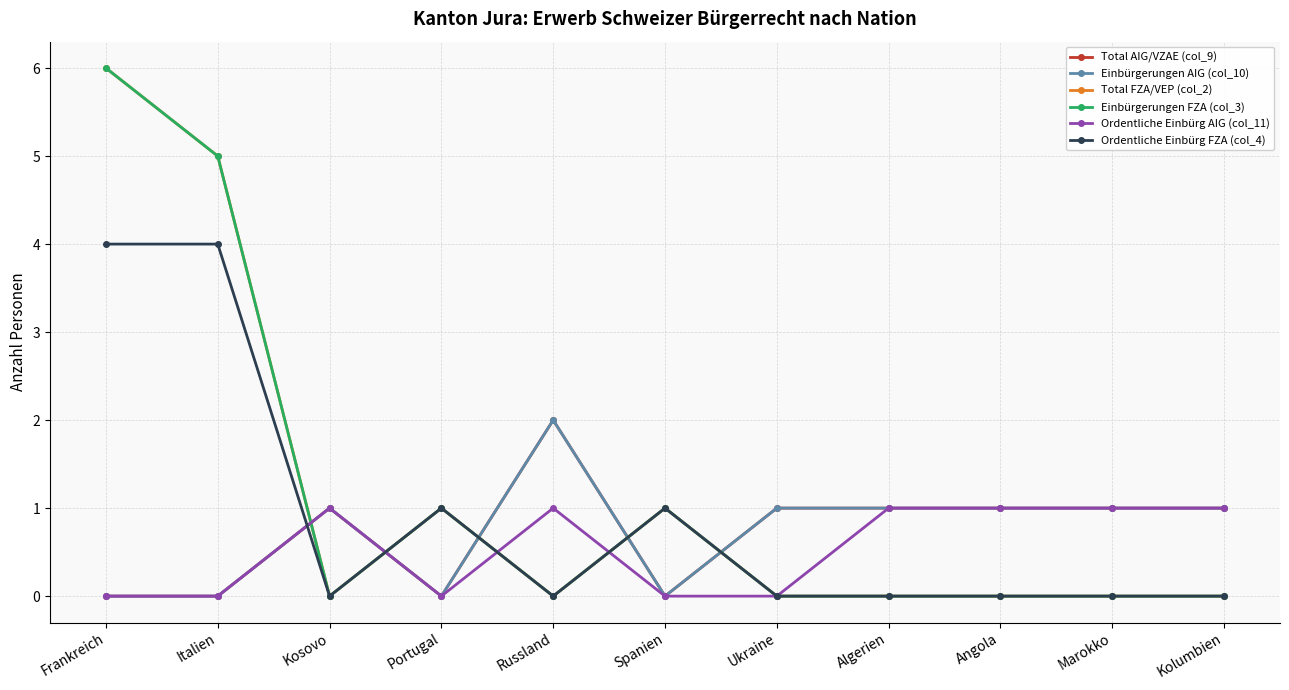

What is the label of the 8th point from the left?

Algerien